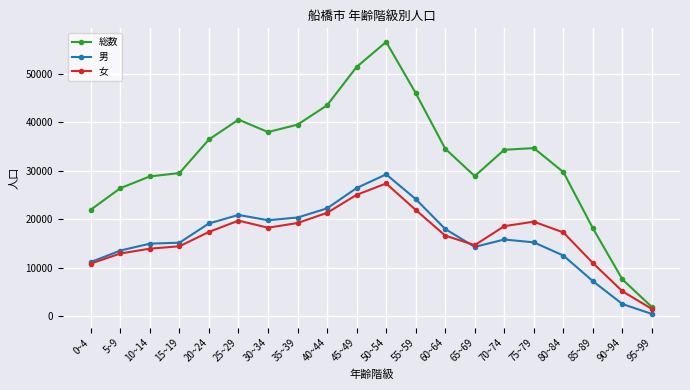

Which series has the largest range (max minus min)?

総数